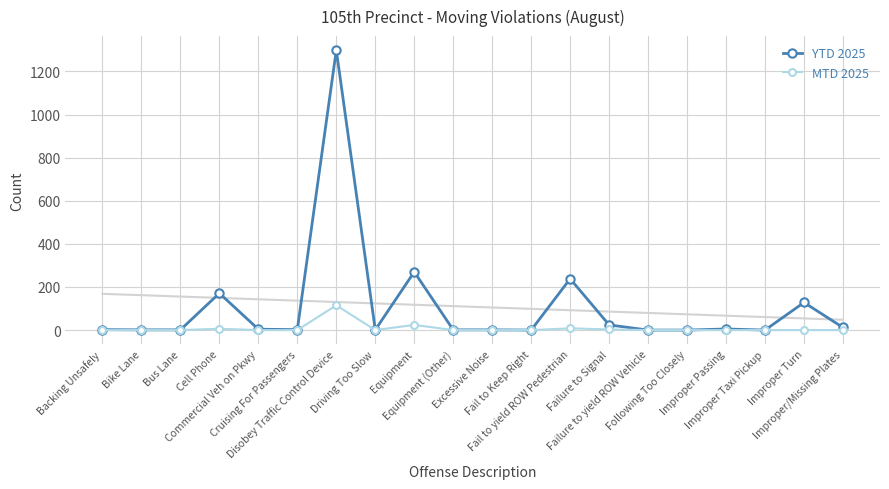

What is the difference between the YTD 2025 values at Equipment and Driving Too Slow?

269